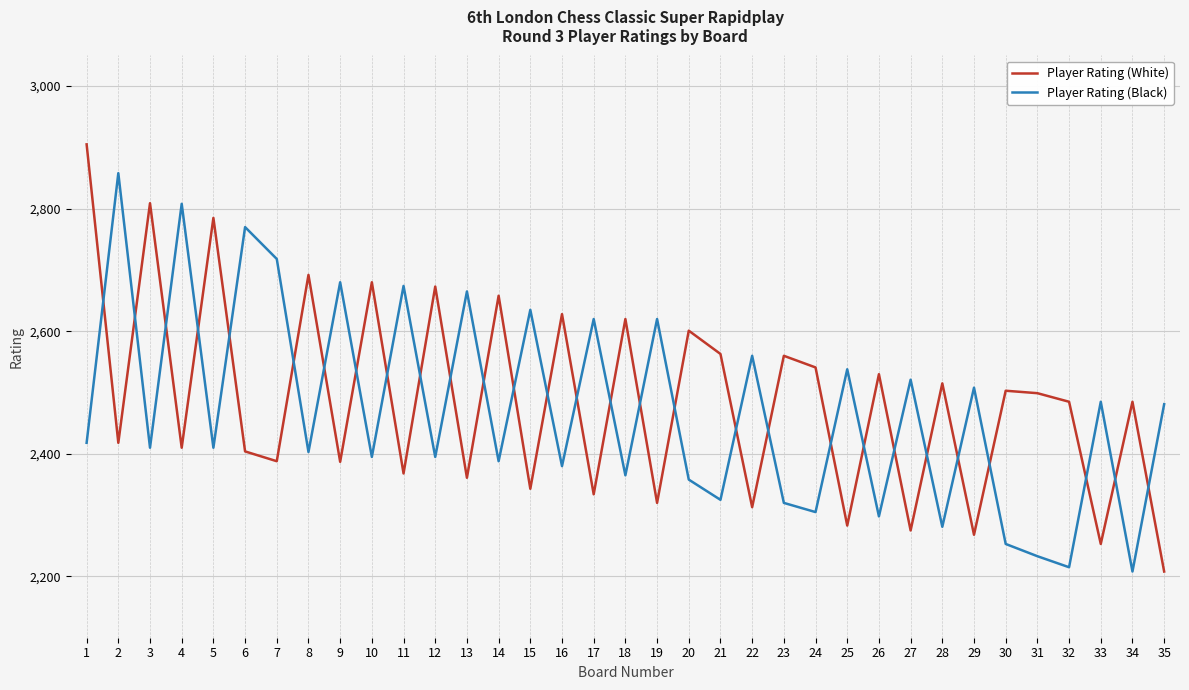

Is it true that Player Rating (White) equals 2673 at 12?

True